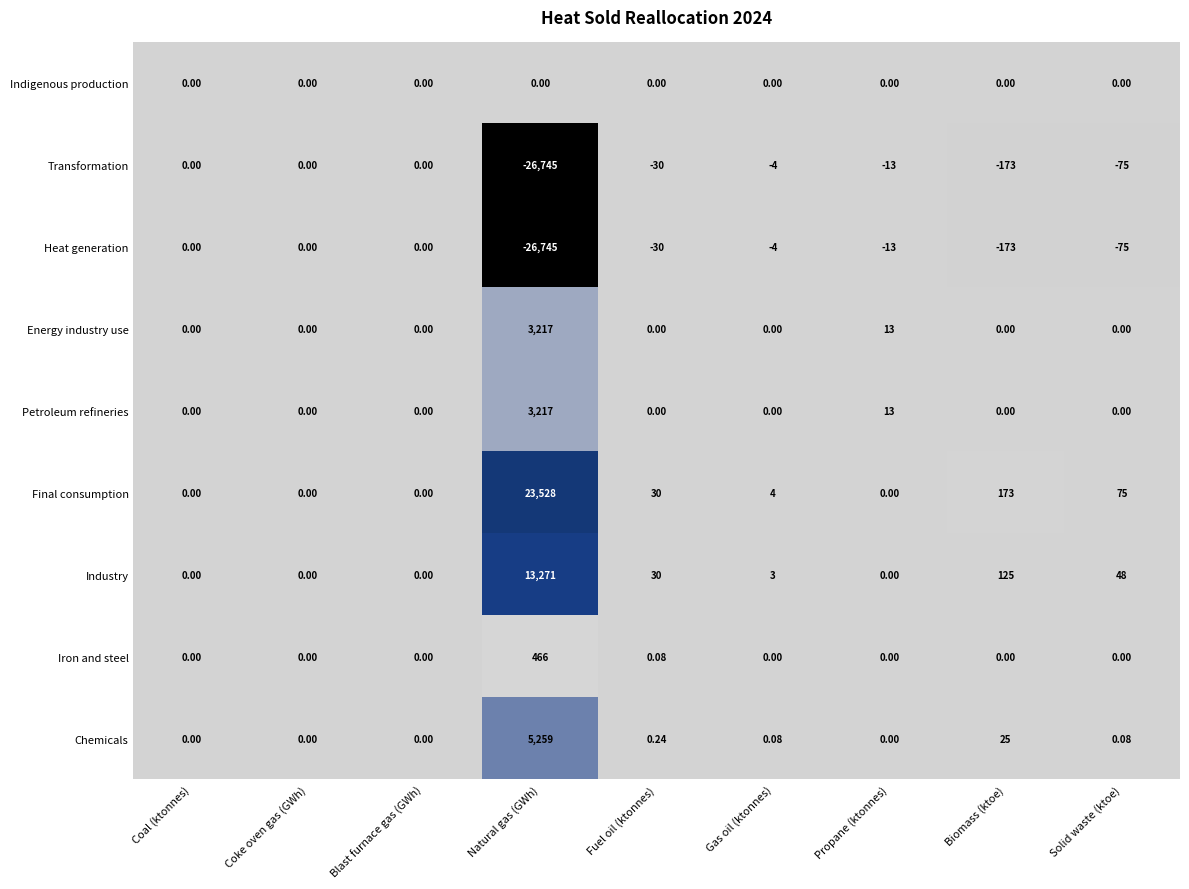

Which category has the highest value across all series?

Natural gas (GWh)